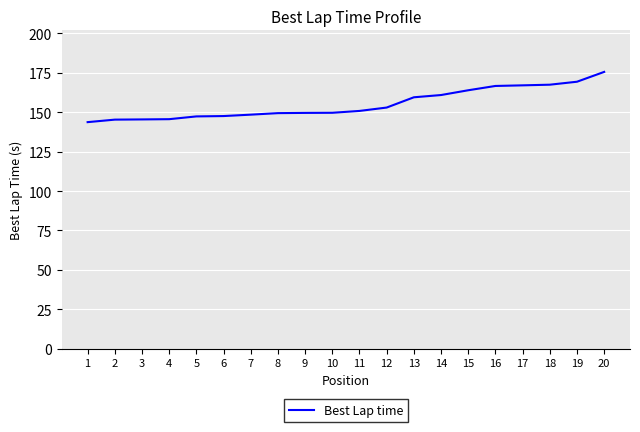

Does the chart display data point markers on the line(s)?

No